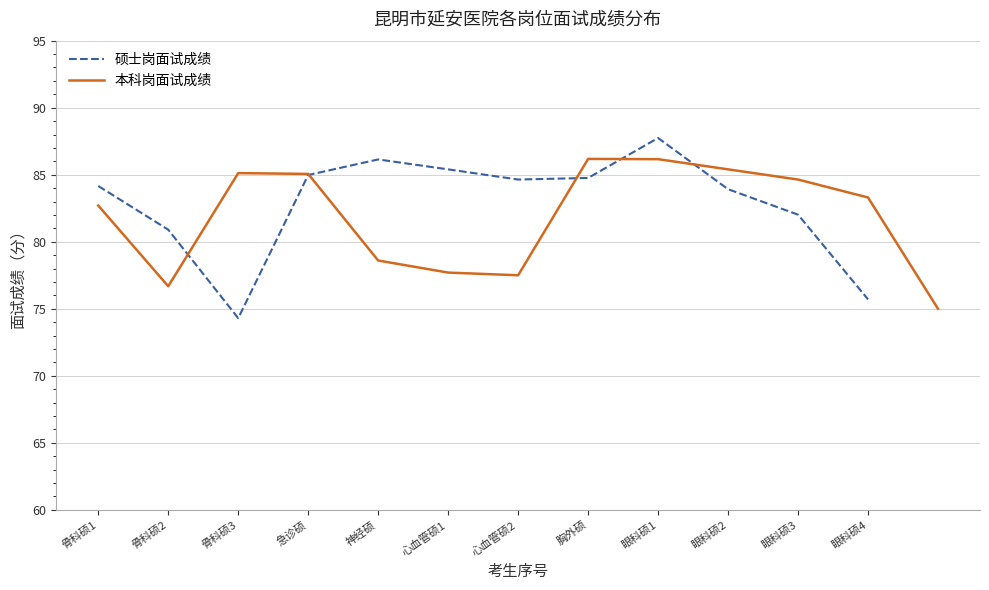

Which label corresponds to the largest value in the chart?

眼科硕1